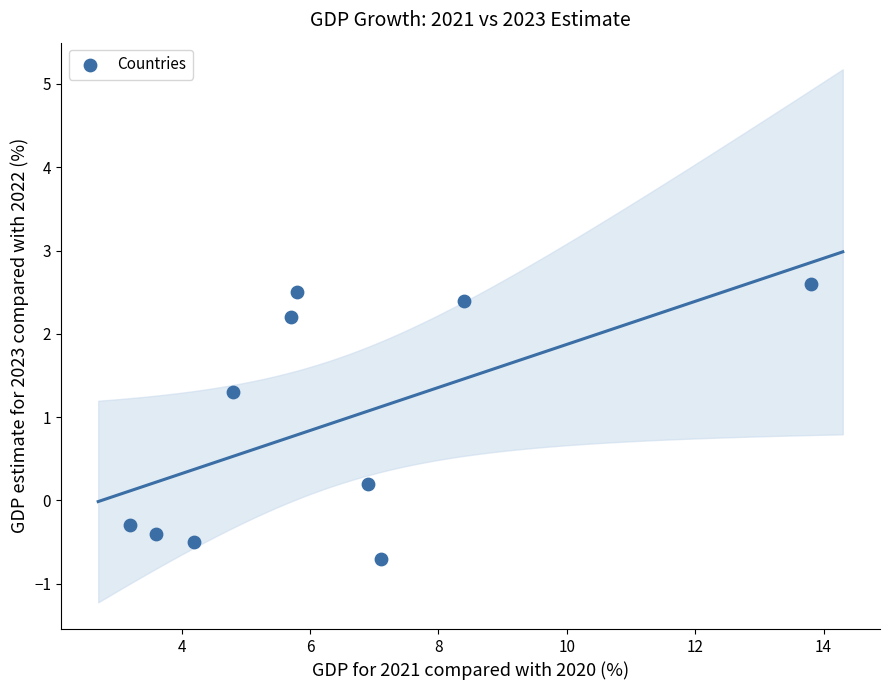

What is the range of X values (max minus min)?

10.6